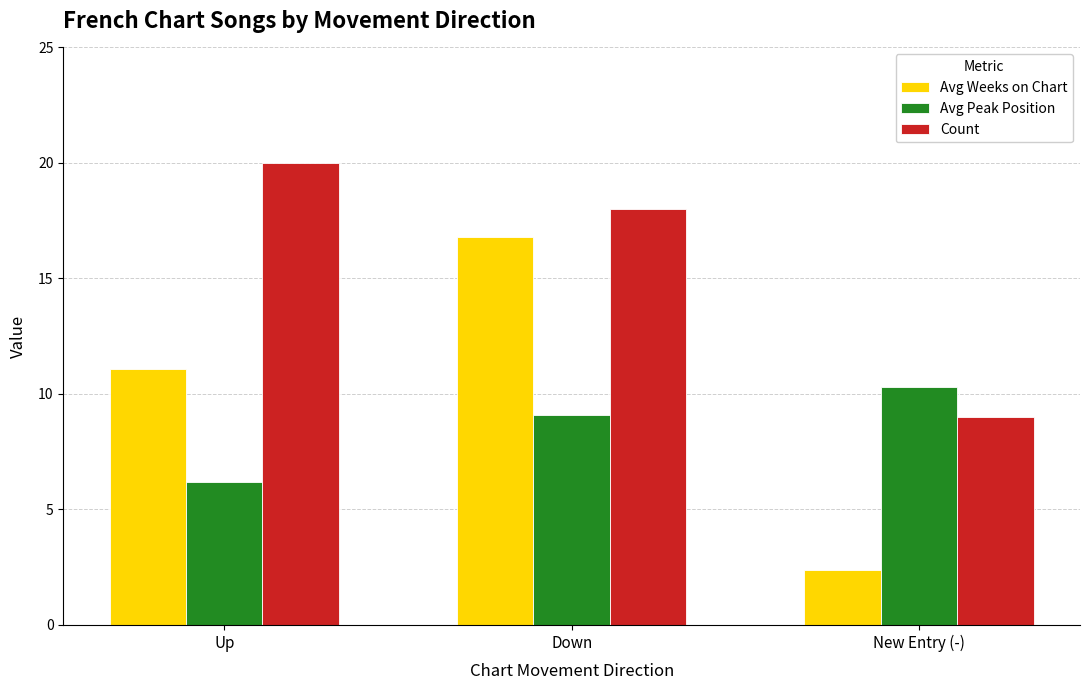

Is the value of Avg Peak Position at Down greater than the value of Avg Weeks on Chart at New Entry (-)?

Yes